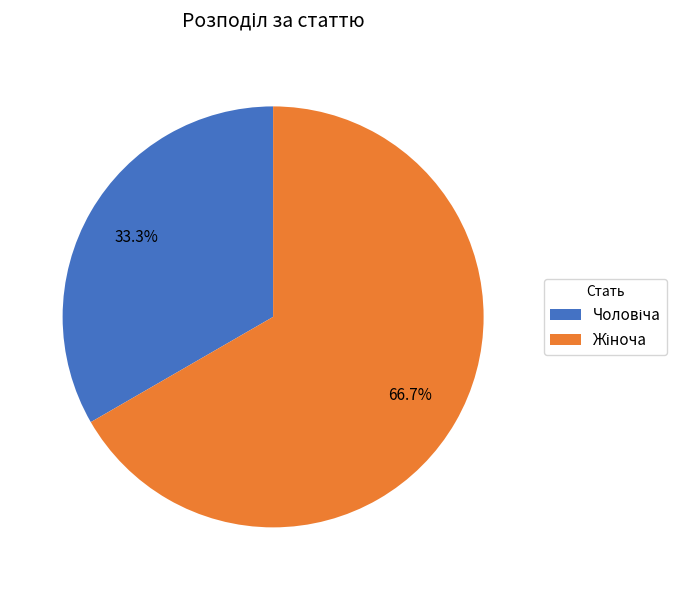

Is there any slice that represents more than half of the pie?

Yes